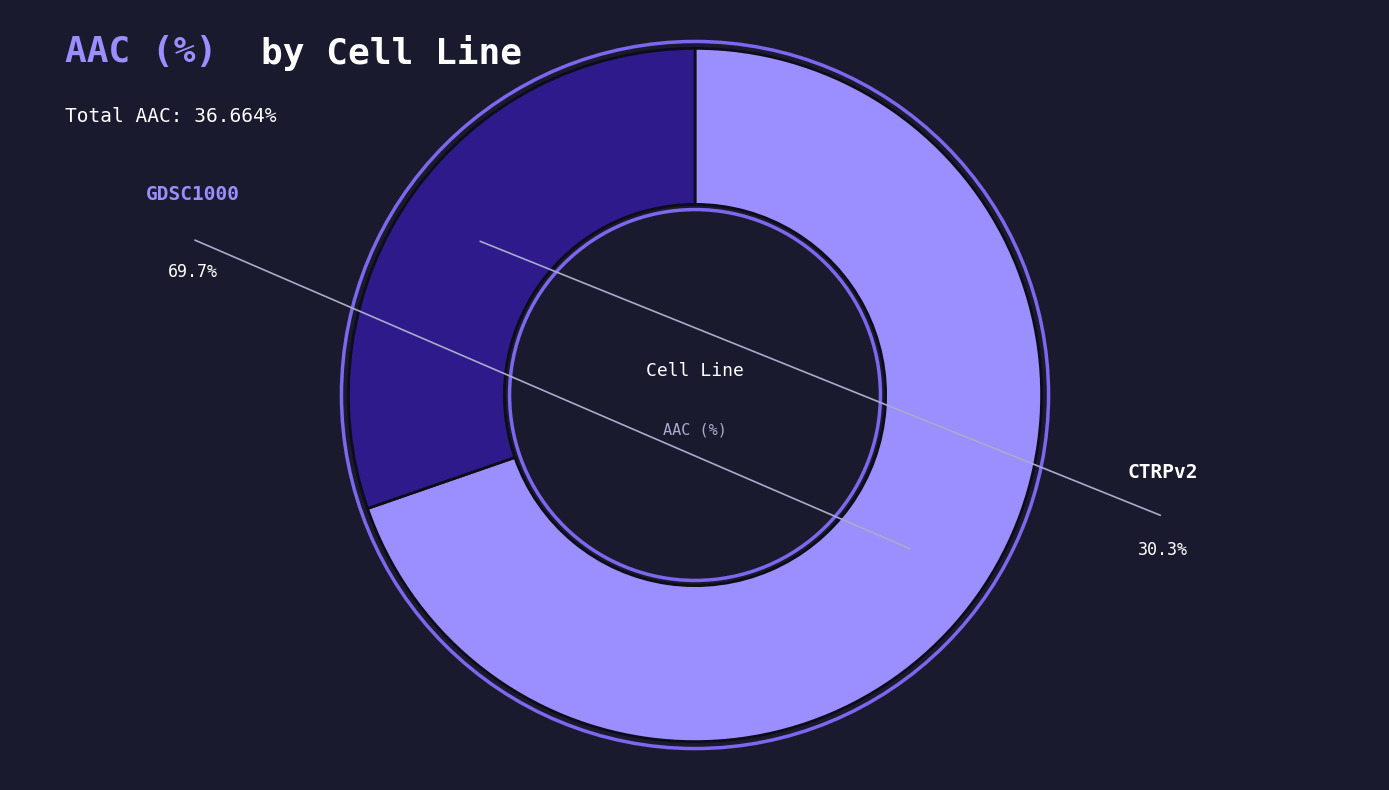

Does any single category account for the majority?

Yes